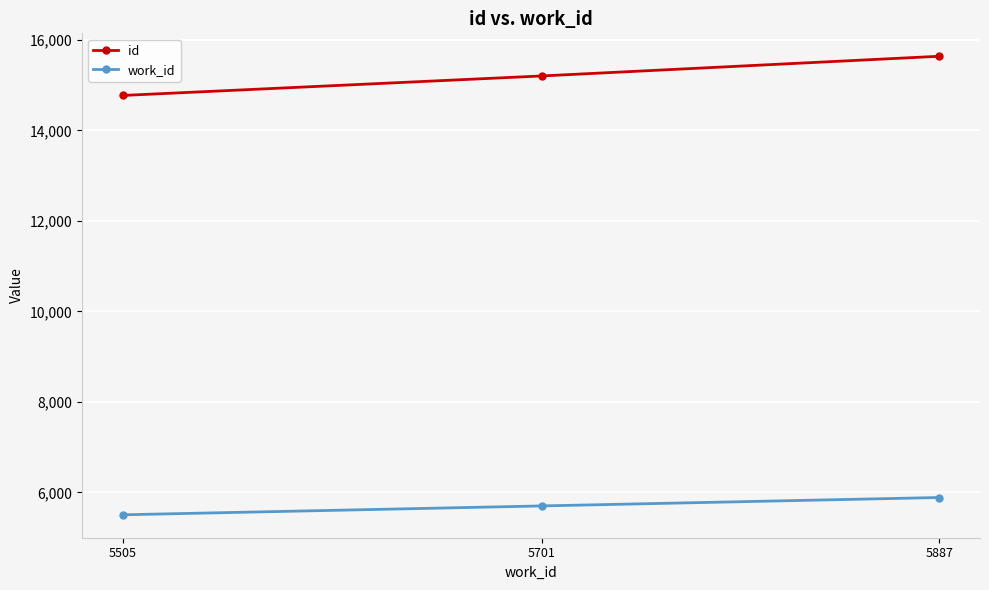

Is the value of work_id at 5505 greater than the value of id at 5701?

No